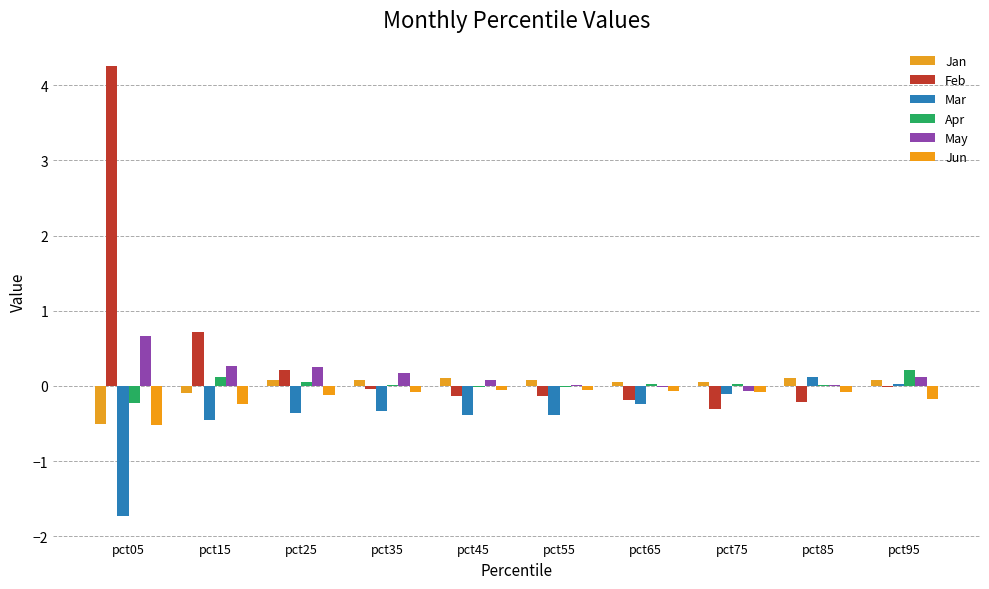

How many groups of bars are there?

10